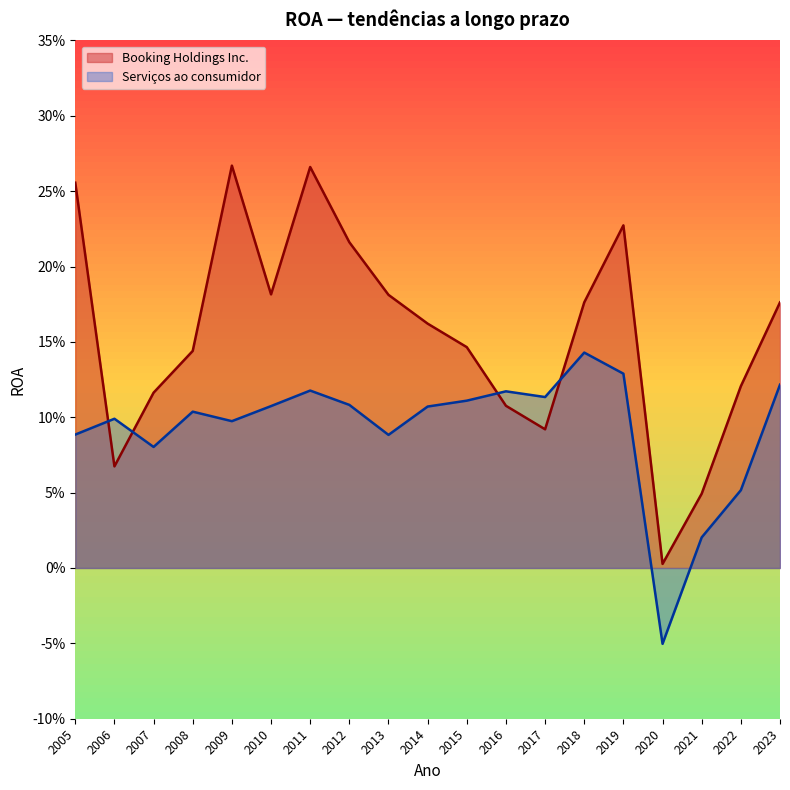

What is the difference between the second highest and second lowest values in the Serviços ao consumidor series?

0.1